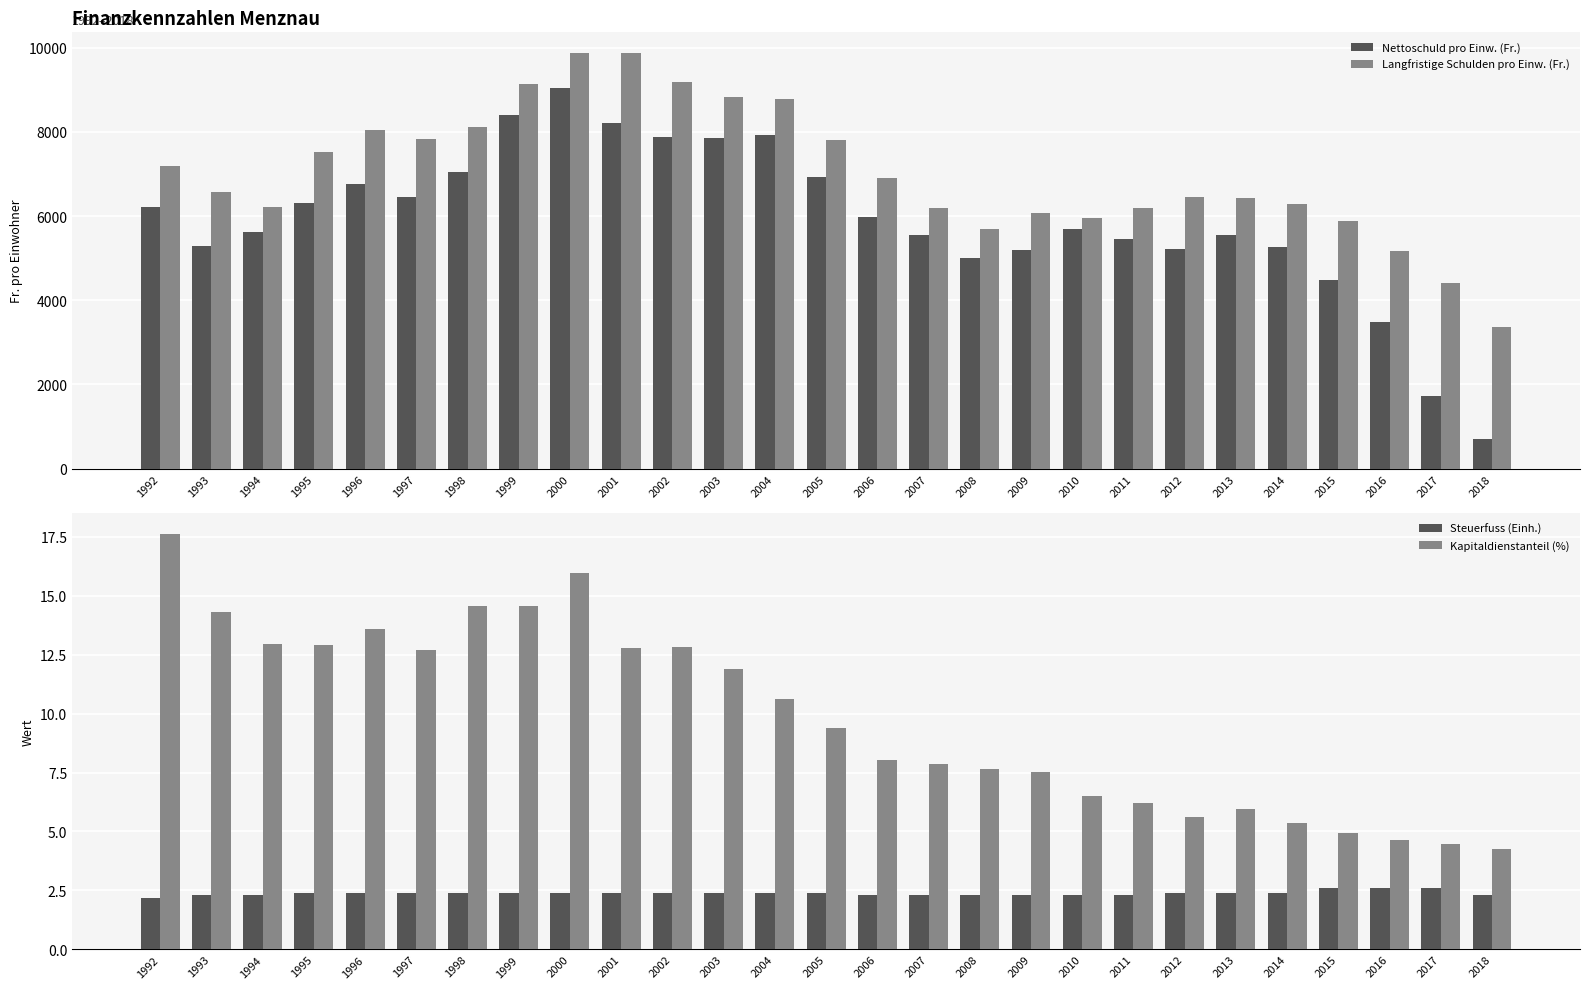

Rank the series by their maximum value, from highest to lowest.

Langfristige Schulden pro Einw. (Fr.), Nettoschuld pro Einw. (Fr.), Kapitaldienstanteil (%), Steuerfuss (Einh.)